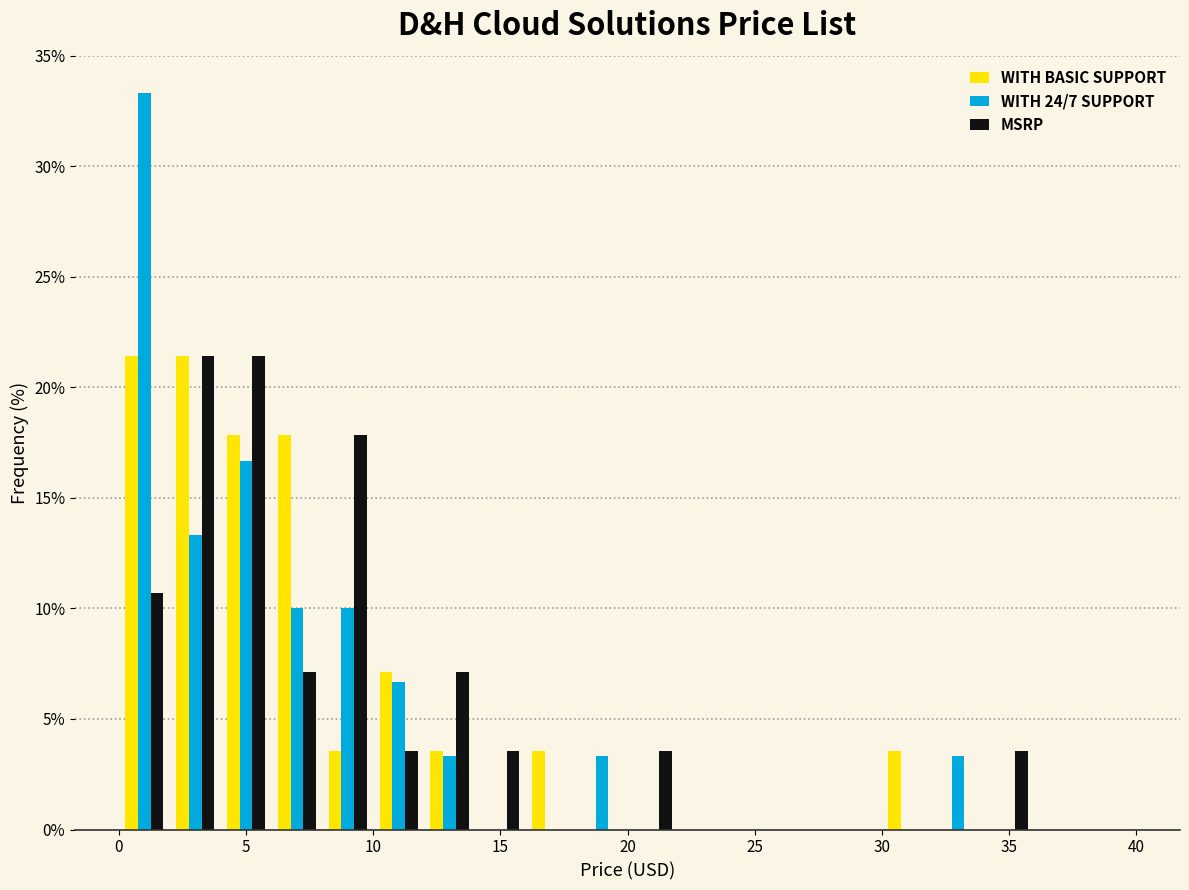

Reading left to right, transcribe this chart: for each range on the x-axis, give the height of each series' bar. The values are not printed on the chart, so give them approximately, as read against the axis.

0 to 2: WITH BASIC SUPPORT=21.5	WITH 24/7 SUPPORT=33.5	MSRP=10.5
2 to 4: WITH BASIC SUPPORT=21.5	WITH 24/7 SUPPORT=13.5	MSRP=21.5
4 to 6: WITH BASIC SUPPORT=18.0	WITH 24/7 SUPPORT=16.5	MSRP=21.5
6 to 8: WITH BASIC SUPPORT=18.0	WITH 24/7 SUPPORT=10.0	MSRP=7.0
8 to 10: WITH BASIC SUPPORT=3.5	WITH 24/7 SUPPORT=10.0	MSRP=18.0
10 to 12: WITH BASIC SUPPORT=7.0	WITH 24/7 SUPPORT=6.5	MSRP=3.5
12 to 14: WITH BASIC SUPPORT=3.5	WITH 24/7 SUPPORT=3.5	MSRP=7.0
14 to 16: WITH BASIC SUPPORT=0	WITH 24/7 SUPPORT=0	MSRP=3.5
16 to 18: WITH BASIC SUPPORT=3.5	WITH 24/7 SUPPORT=0	MSRP=0
18 to 20: WITH BASIC SUPPORT=0	WITH 24/7 SUPPORT=3.5	MSRP=0
20 to 22: WITH BASIC SUPPORT=0	WITH 24/7 SUPPORT=0	MSRP=3.5
22 to 24: WITH BASIC SUPPORT=0	WITH 24/7 SUPPORT=0	MSRP=0
24 to 26: WITH BASIC SUPPORT=0	WITH 24/7 SUPPORT=0	MSRP=0
26 to 28: WITH BASIC SUPPORT=0	WITH 24/7 SUPPORT=0	MSRP=0
28 to 30: WITH BASIC SUPPORT=0	WITH 24/7 SUPPORT=0	MSRP=0
30 to 32: WITH BASIC SUPPORT=3.5	WITH 24/7 SUPPORT=0	MSRP=0
32 to 34: WITH BASIC SUPPORT=0	WITH 24/7 SUPPORT=3.5	MSRP=0
34 to 36: WITH BASIC SUPPORT=0	WITH 24/7 SUPPORT=0	MSRP=3.5
36 to 38: WITH BASIC SUPPORT=0	WITH 24/7 SUPPORT=0	MSRP=0
38 to 40: WITH BASIC SUPPORT=0	WITH 24/7 SUPPORT=0	MSRP=0